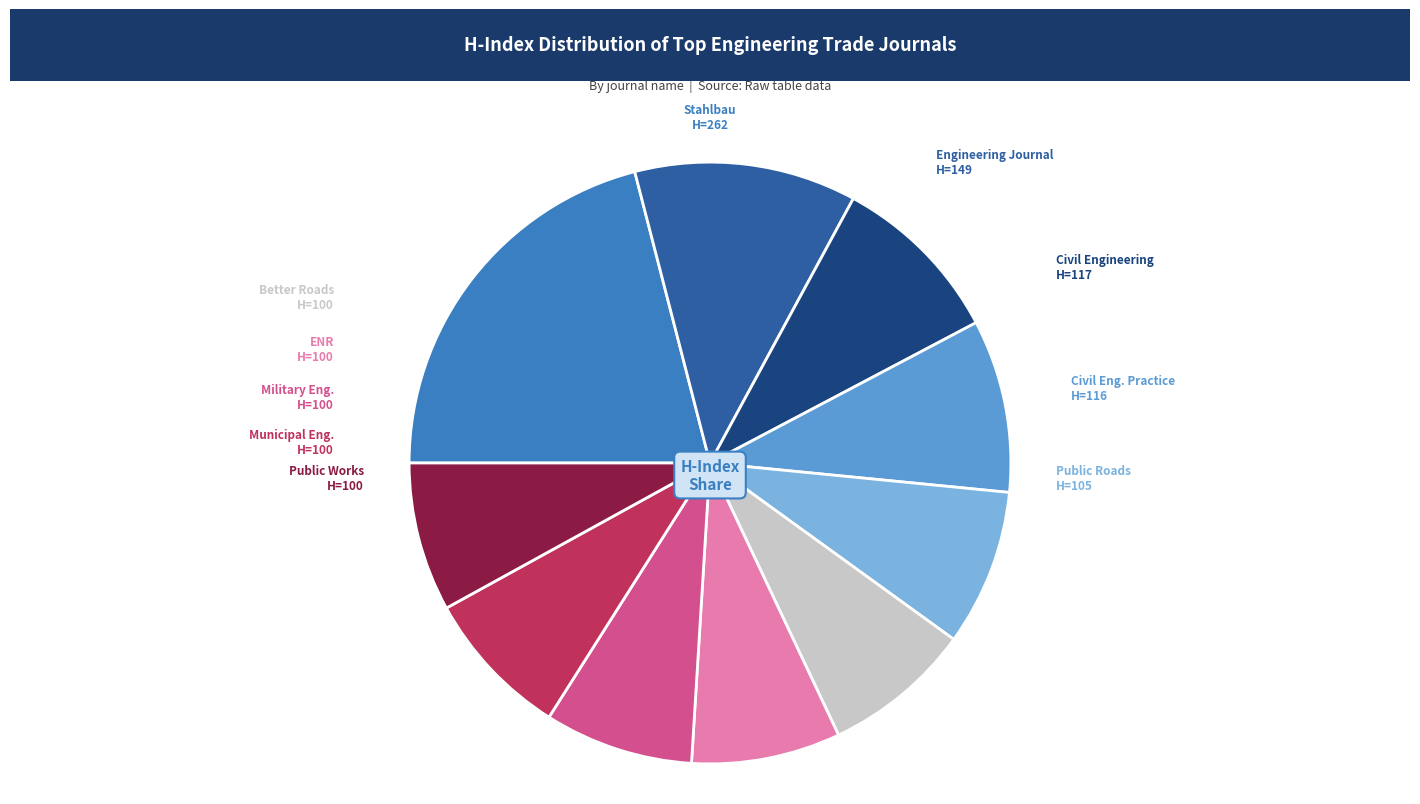

Is there any slice that represents more than half of the pie?

No